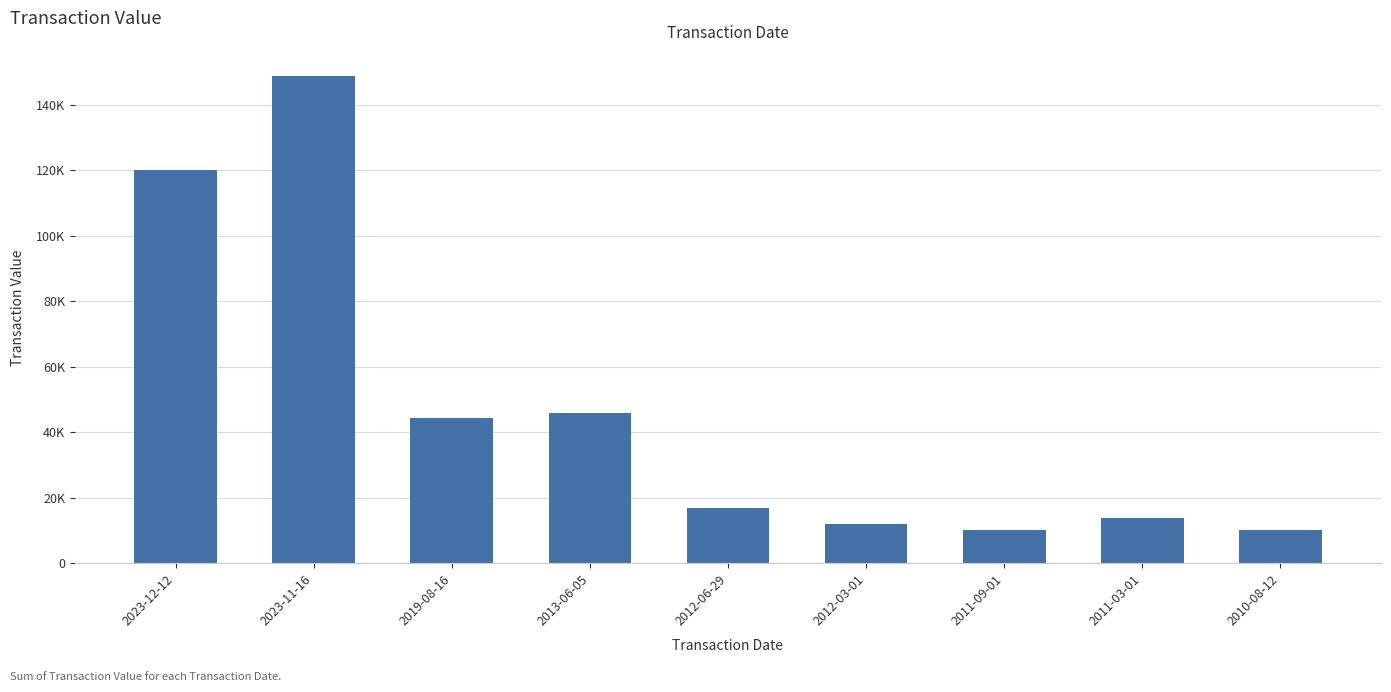

What is the difference between the maximum and minimum values?

138778